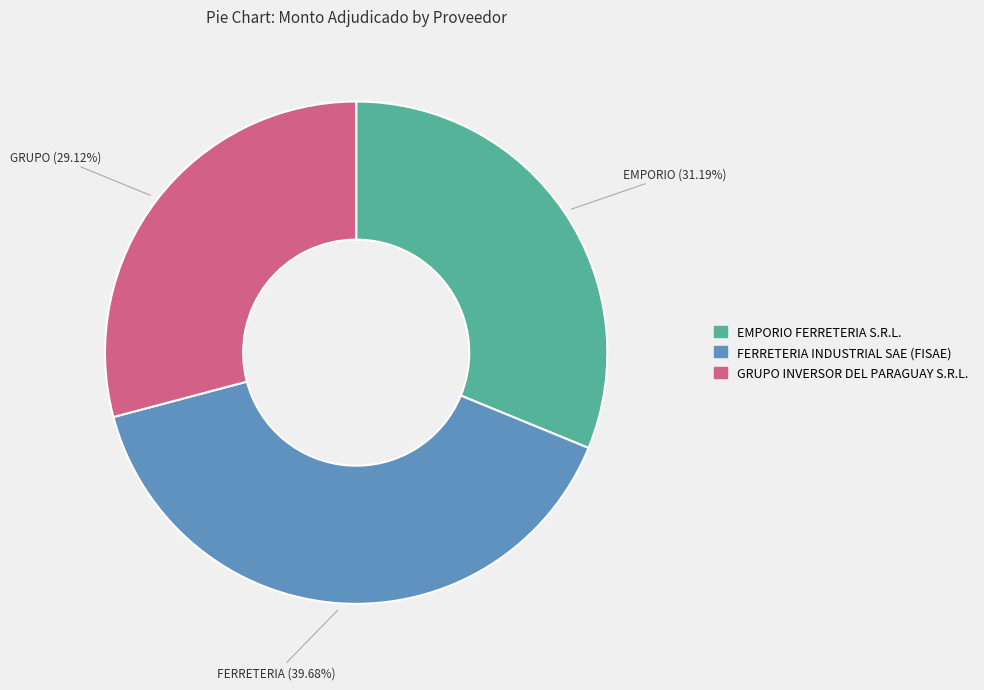

Which category has the biggest portion of the pie?

FERRETERIA INDUSTRIAL SAE (FISAE)